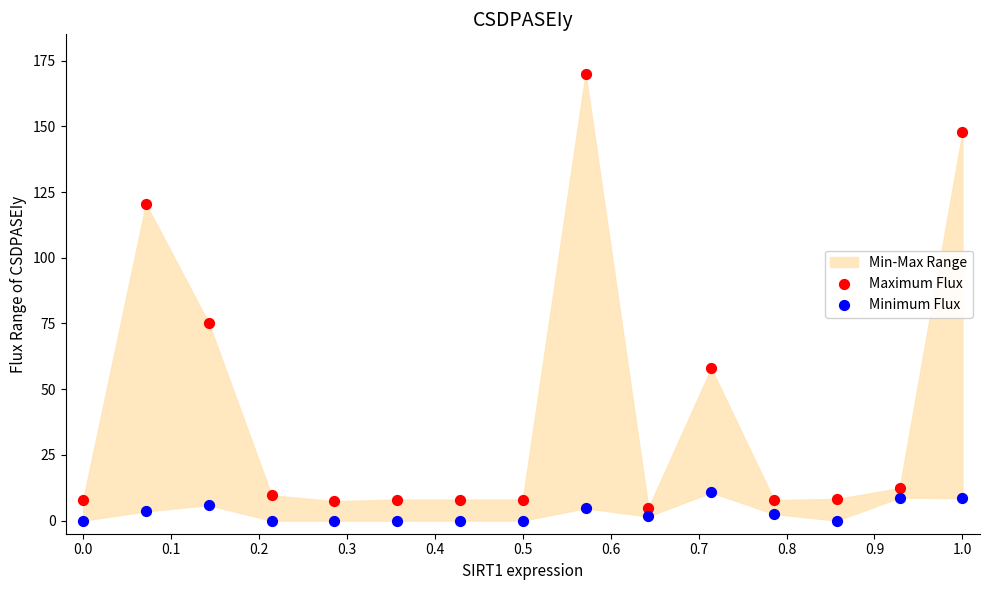

Which series reaches the maximum Y coordinate?

Maximum Flux